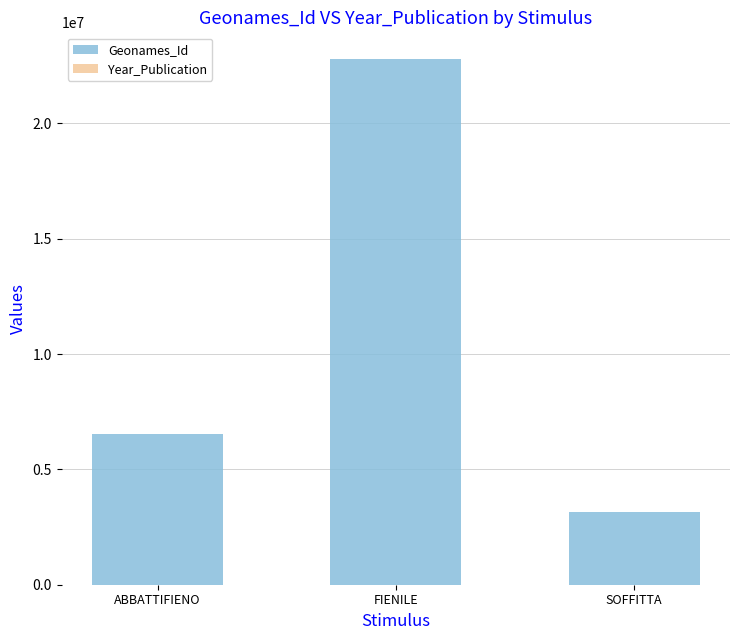

What is the highest value of the Geonames_Id series?

22794555